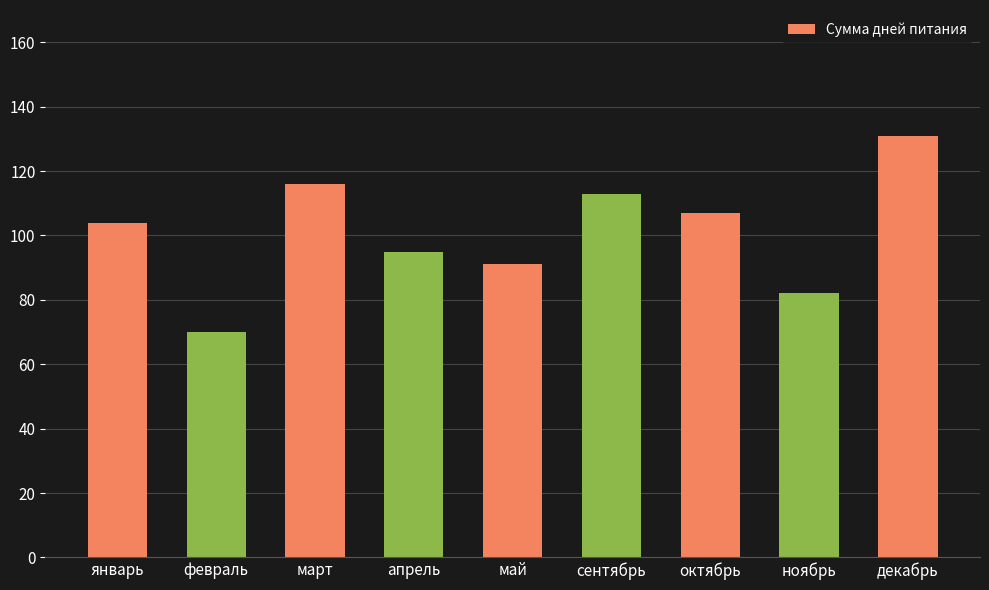

True or false: the data shows 27 at декабрь.

False